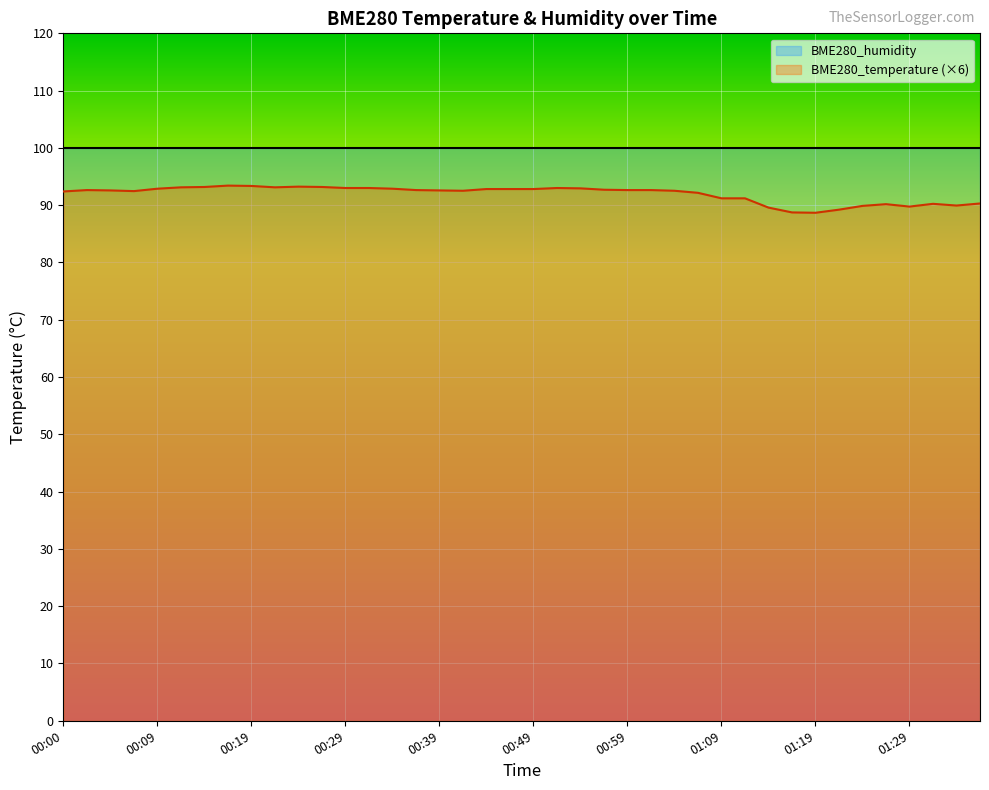

What is the sum of all BME280_temperature (×6) values?

3678.2